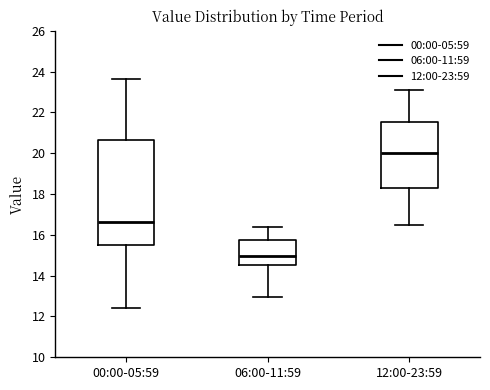

Where does the lower whisker of the box for 06:00-11:59 end on the y-axis? The values are not printed on the chart, so give them approximately, as read against the axis.

13.0